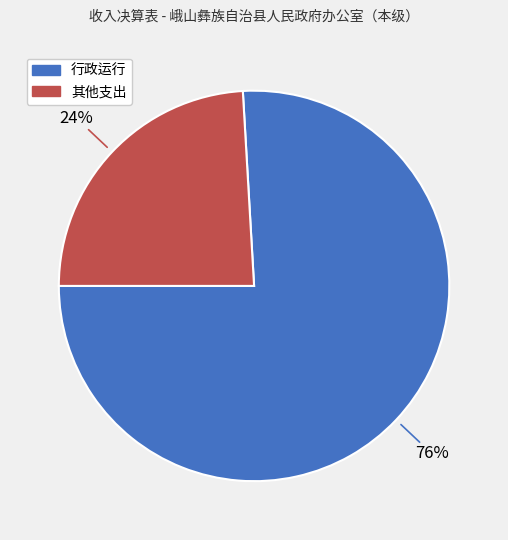

Does any single category account for the majority?

Yes